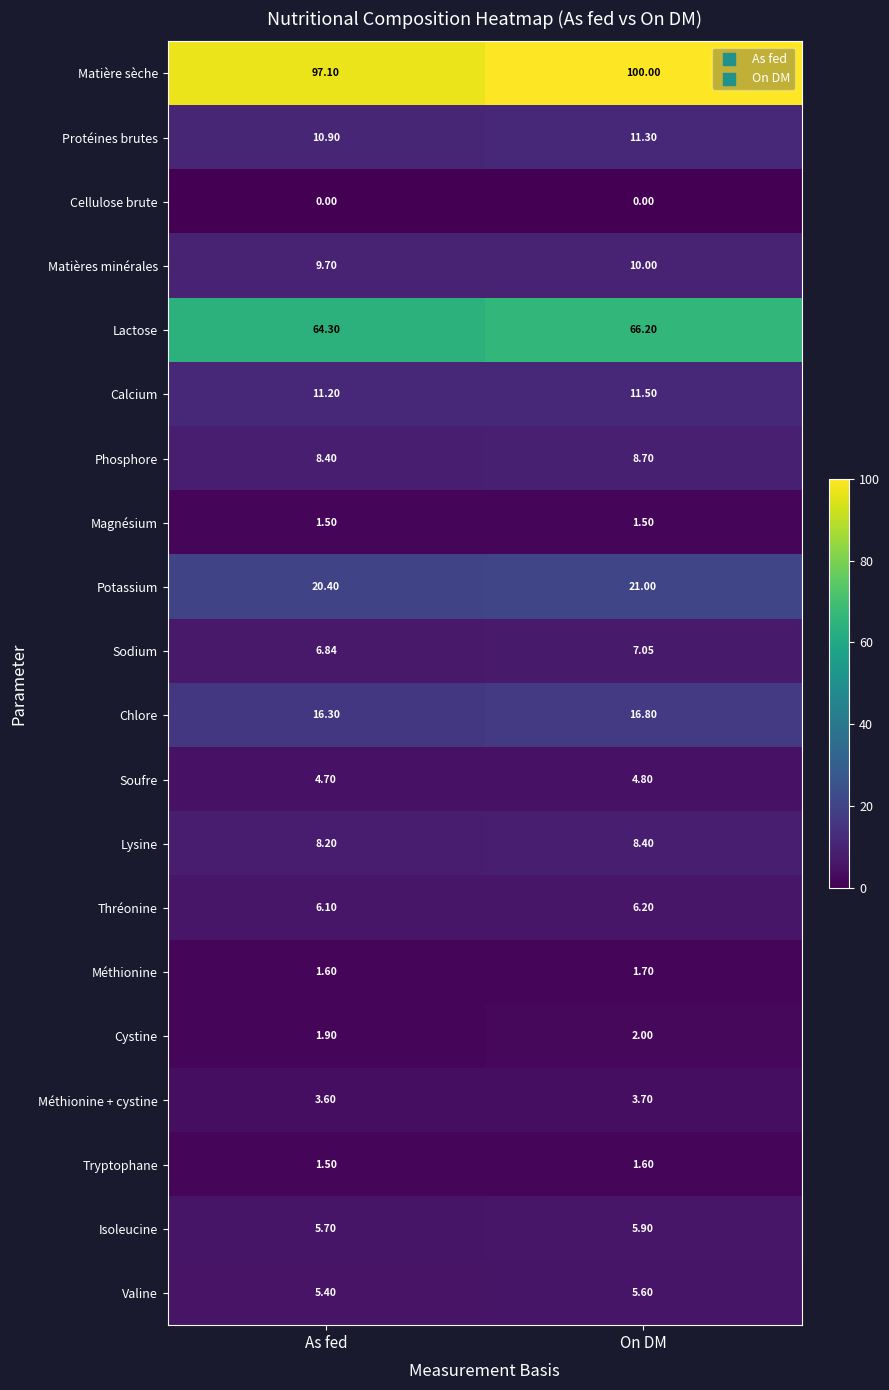

At which label does Méthionine reach its minimum?

As fed